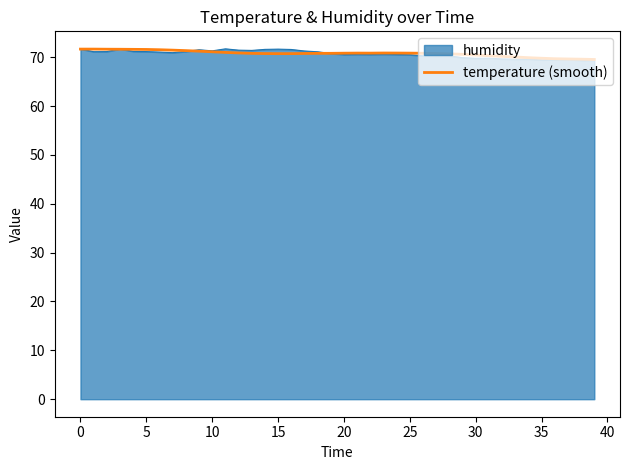

What is the smallest value displayed?

69.4